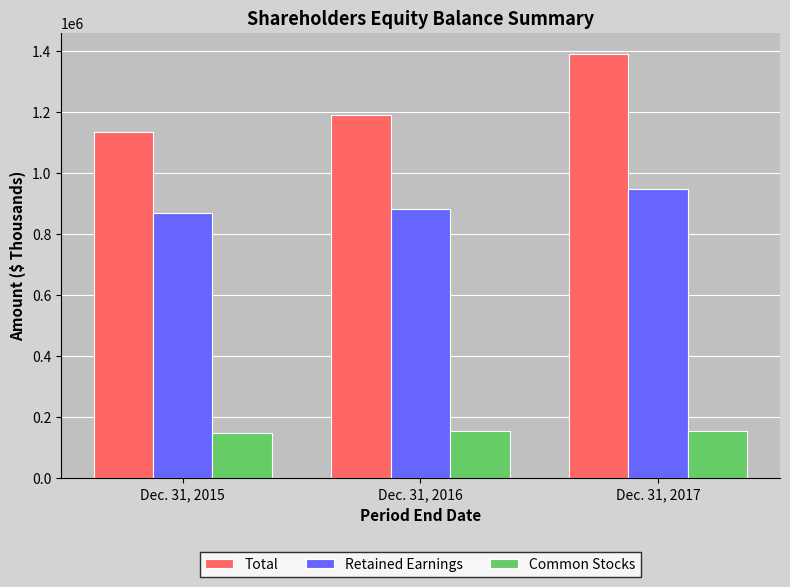

At which label does Total reach its peak?

Dec. 31, 2017